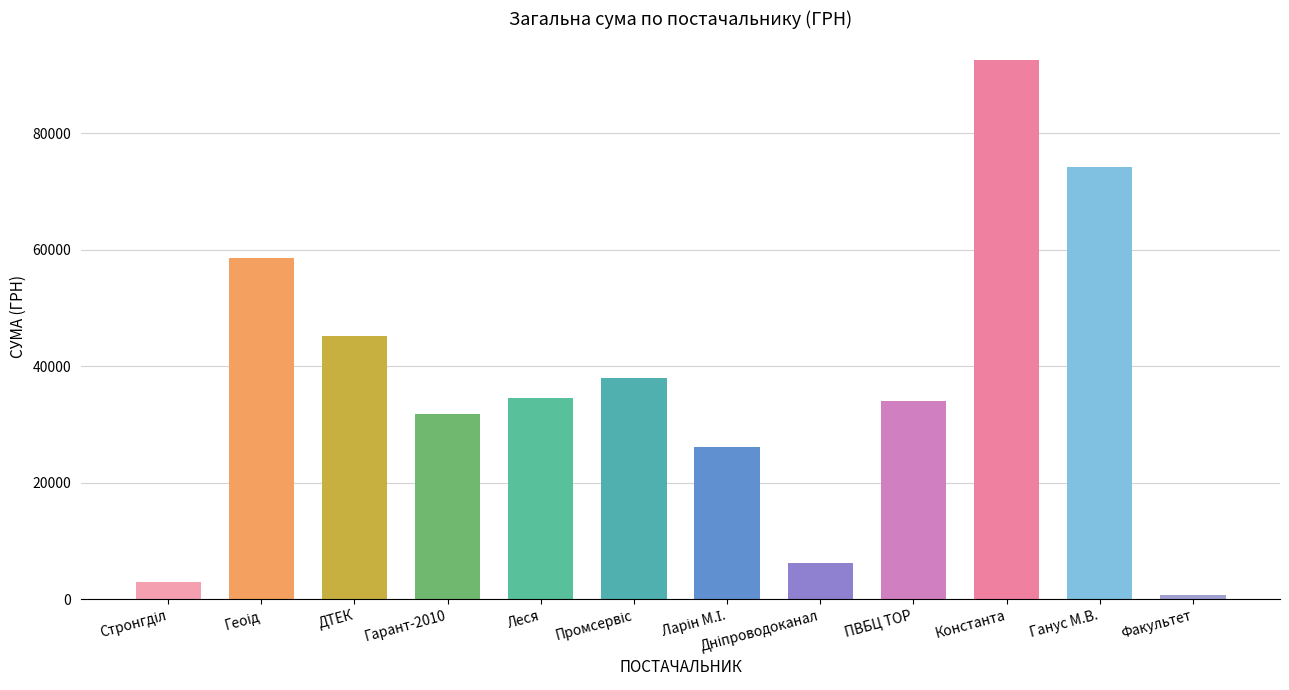

Reading left to right, what are all the values shown in this chart?

2975.4	58517.0	45228.0	31852.6	34571.9	37965.5	26033.2	6245.5	33999.7	92546.2	74195.0	750.0